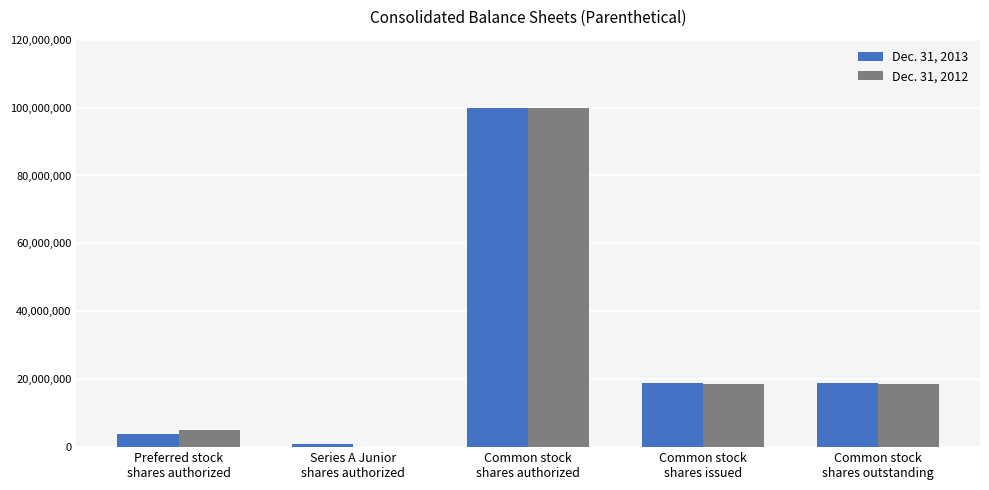

Reading left to right, list all the values displayed in this chart.

Dec. 31, 2013: 4000000	1000000	100000000	18842388	18842388
Dec. 31, 2012: 5000000	0	100000000	18676396	18676396